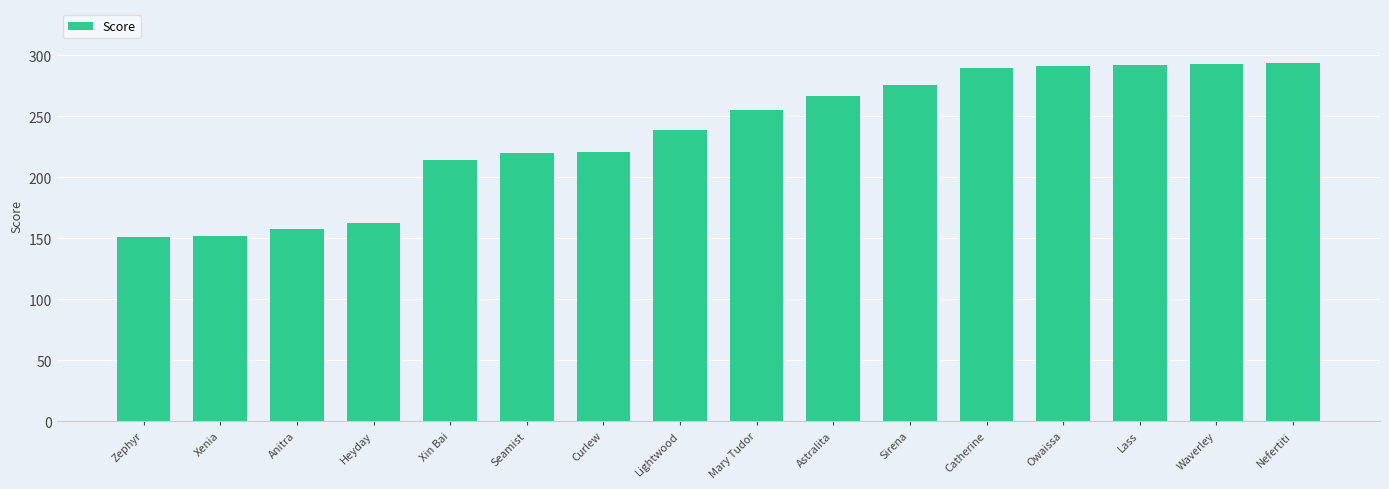

How many values are below 255?

8